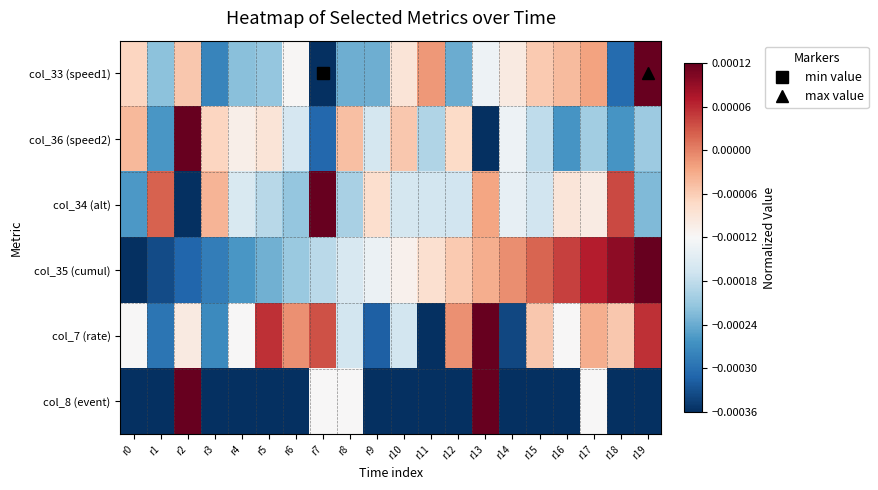

How many series are shown in this chart?

6